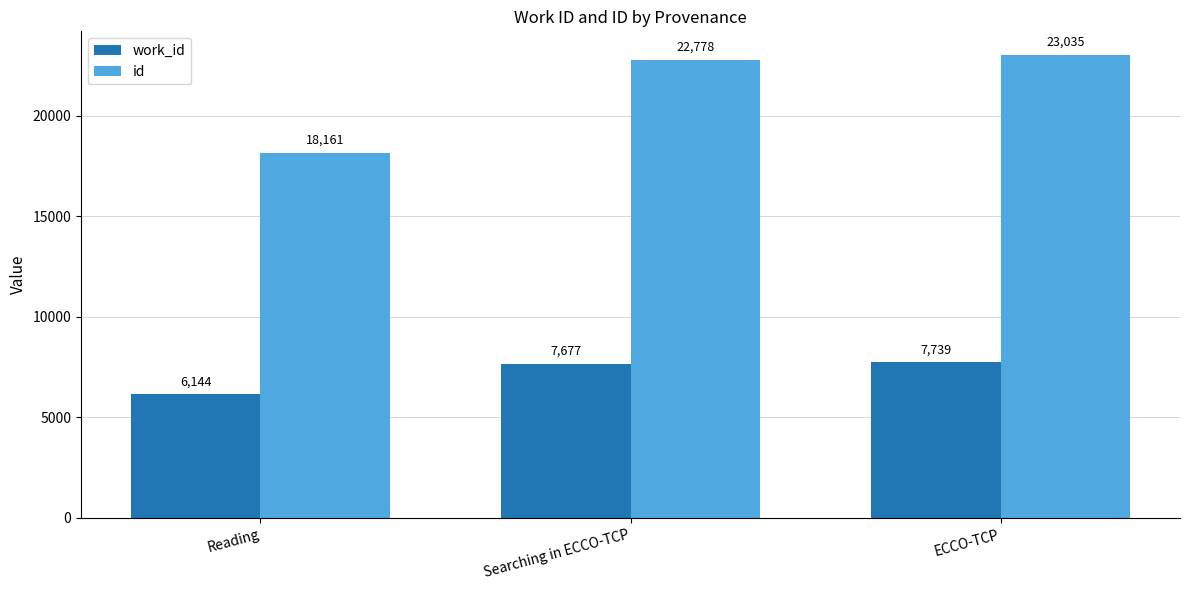

At how many categories does at least one series exceed 19873?

2